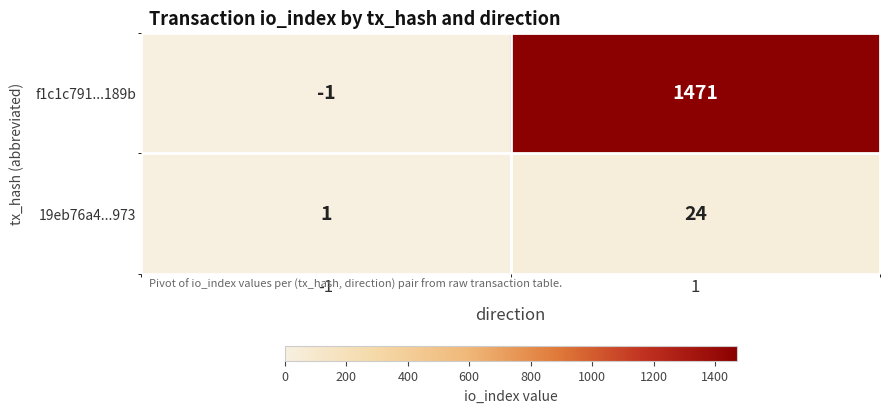

Which series changed the most between -1 and 1?

f1c1c791...189b